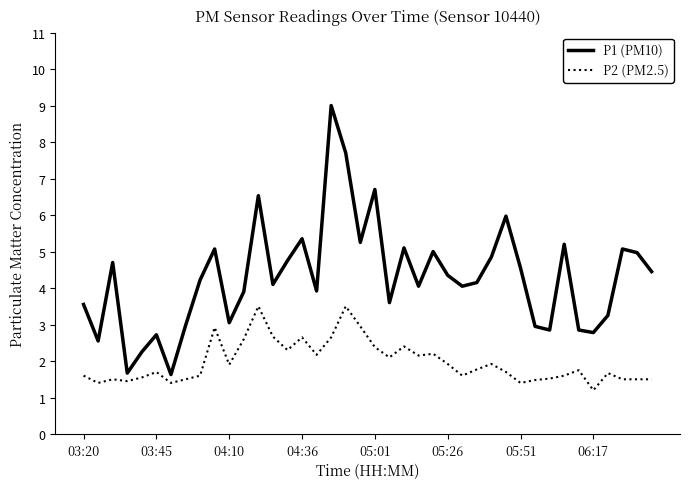

Which series has the widest spread of values?

P1 (PM10)